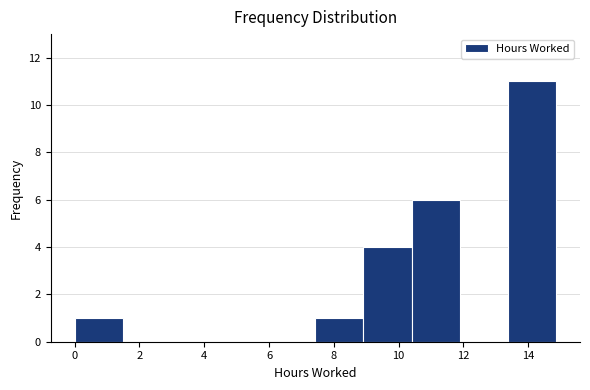

Reading left to right, transcribe this chart: for each bar, give the range it covers on the x-axis and its height. Neither the bar edges nor the heights are printed on the chart, so give them approximately, as read against the axes.

0.0 to 1.4: 1
1.4 to 3.0: 0
3.0 to 4.4: 0
4.4 to 6.0: 0
6.0 to 7.4: 0
7.4 to 9.0: 1
9.0 to 10.4: 4
10.4 to 11.8: 6
11.8 to 13.4: 0
13.4 to 14.8: 11